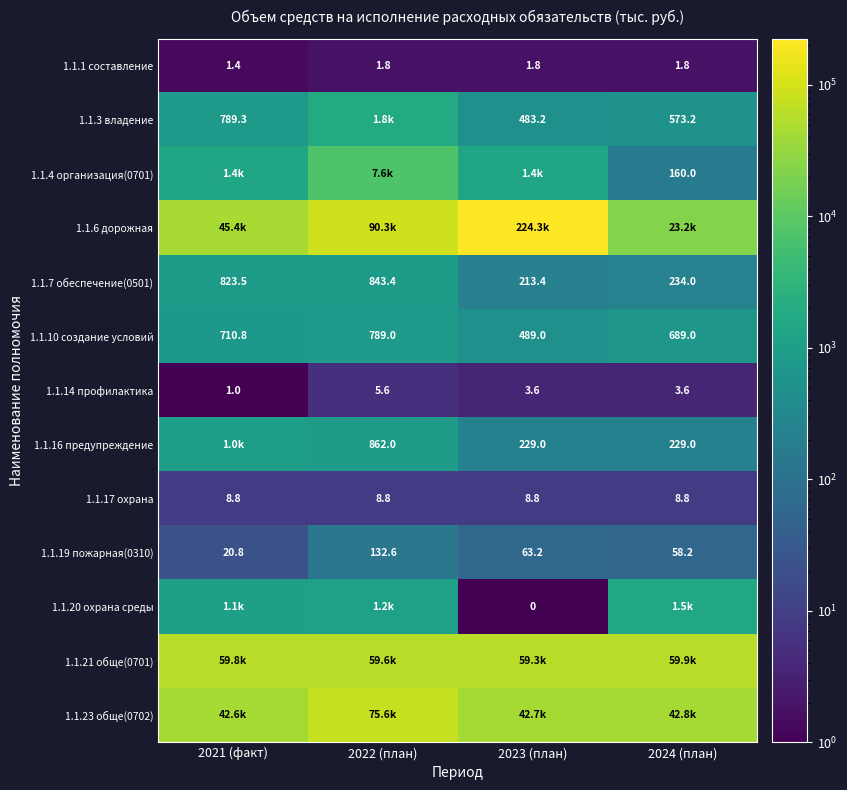

What is the approximate value of 1.1.7 обеспечение(0501) at 2024 (план)?

234.0